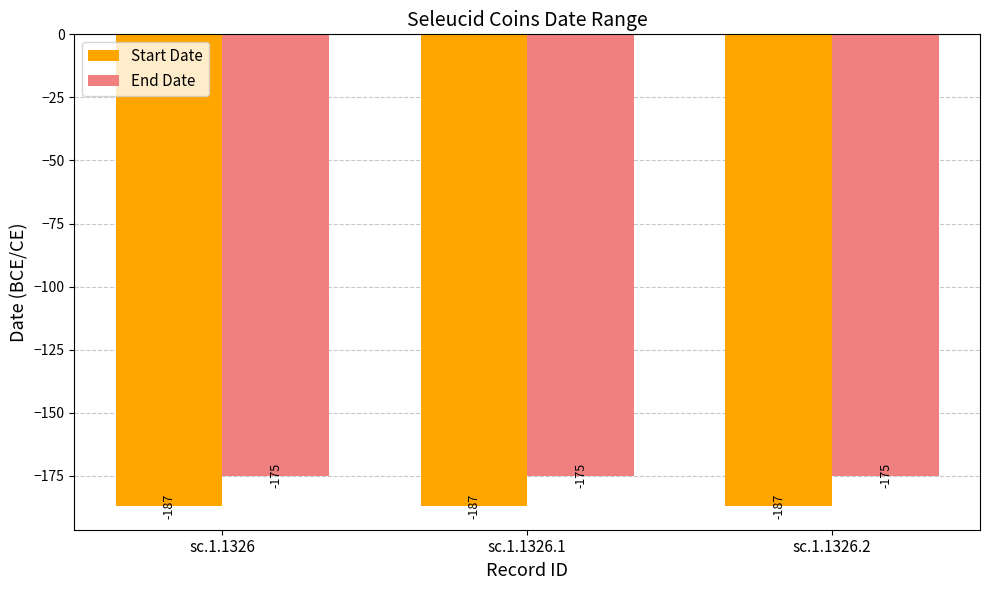

Rank the series at sc.1.1326 from lowest to highest value.

Start Date, End Date